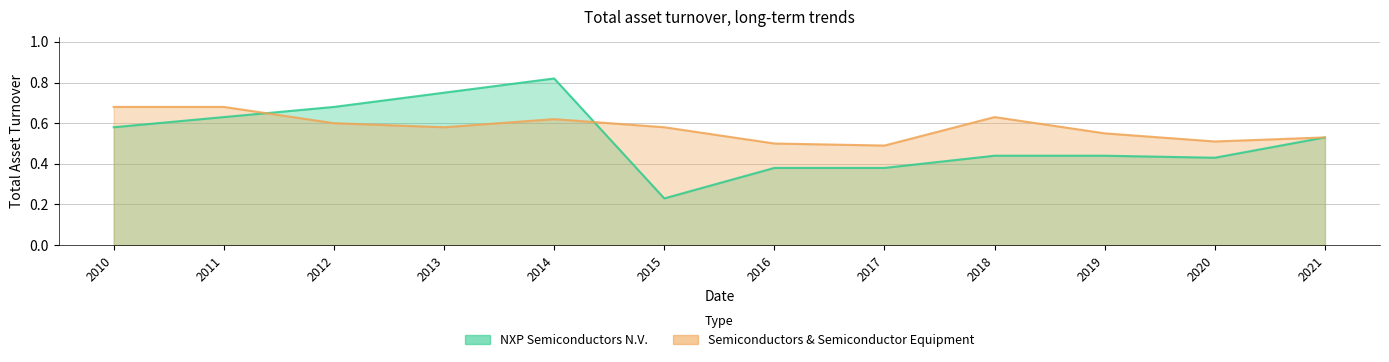

How many lines are shown in the chart?

2